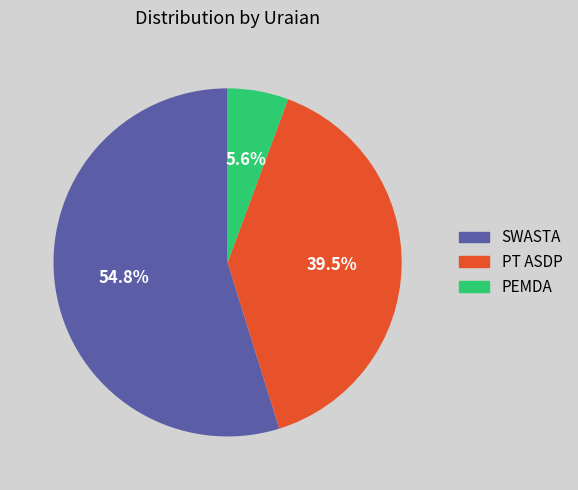

How many segments does this pie chart have?

3